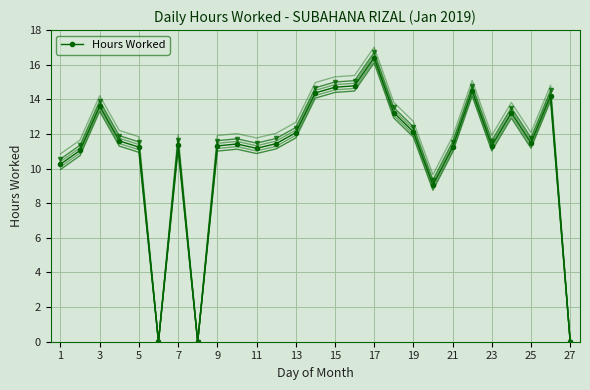

At which category does Hours Worked reach its first local peak?

3